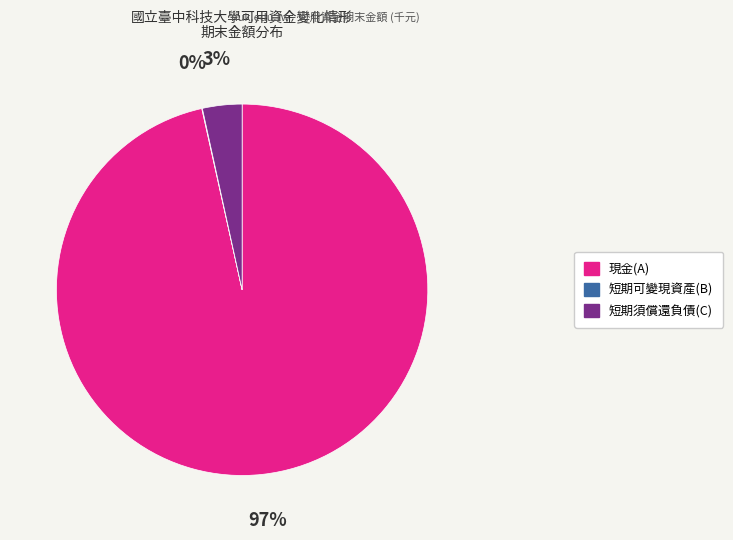

To the nearest percent, what percentage of the pie is 現金(A)?

97%